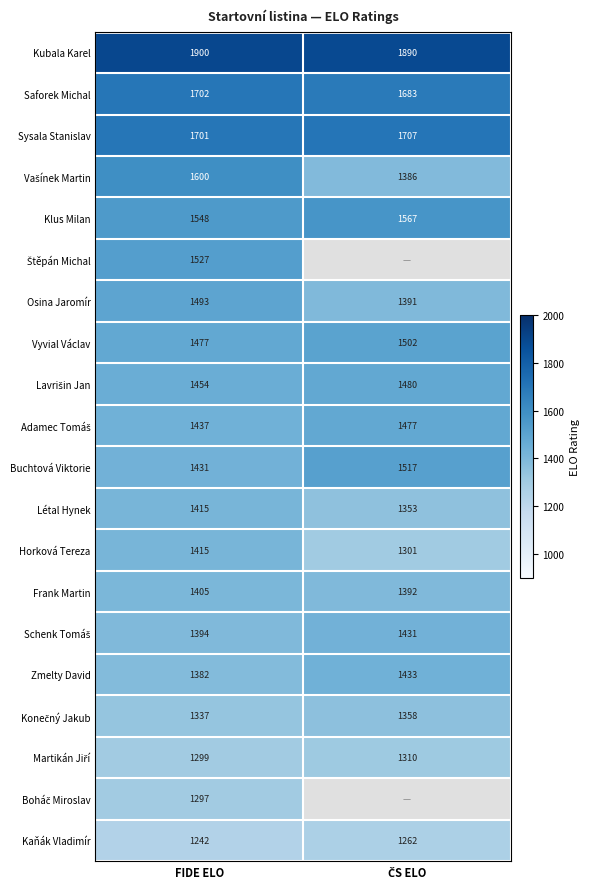

What is the total value across all series at FIDE ELO?

29456